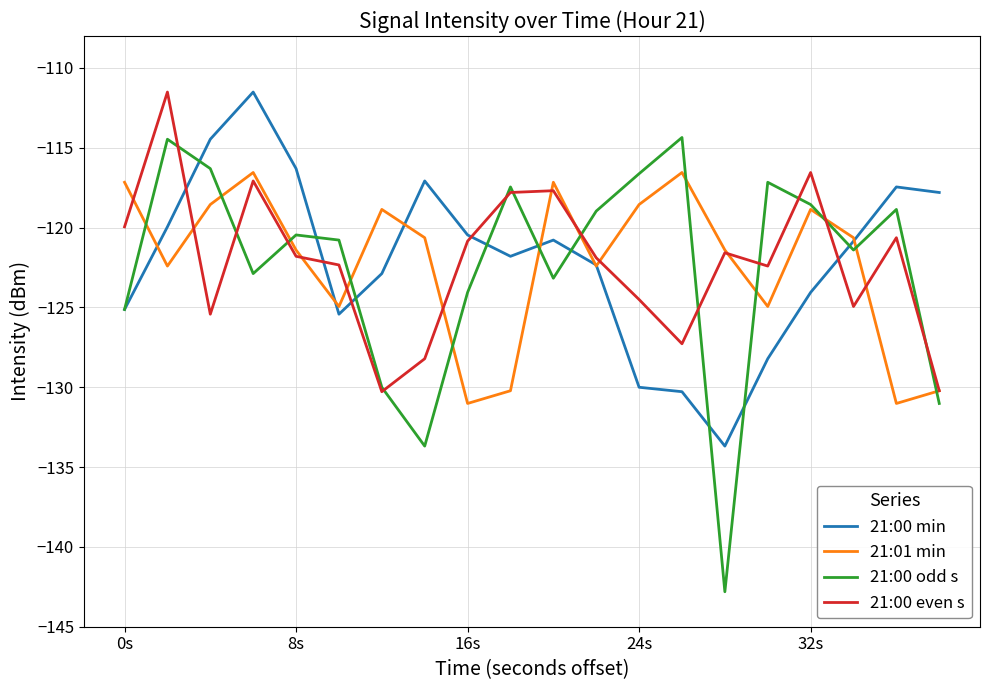

What is the maximum value shown in the chart?

-111.5